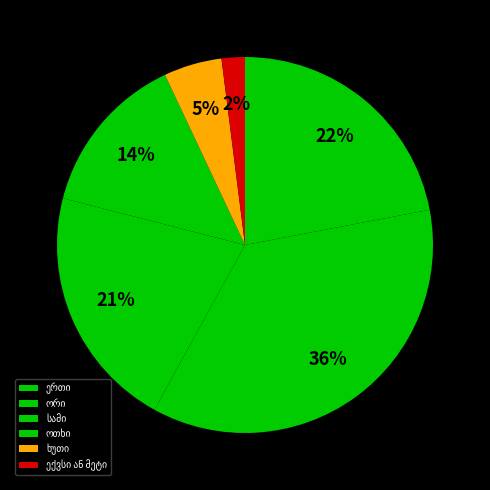

True or false: სამი accounts for 15% of the total.

False